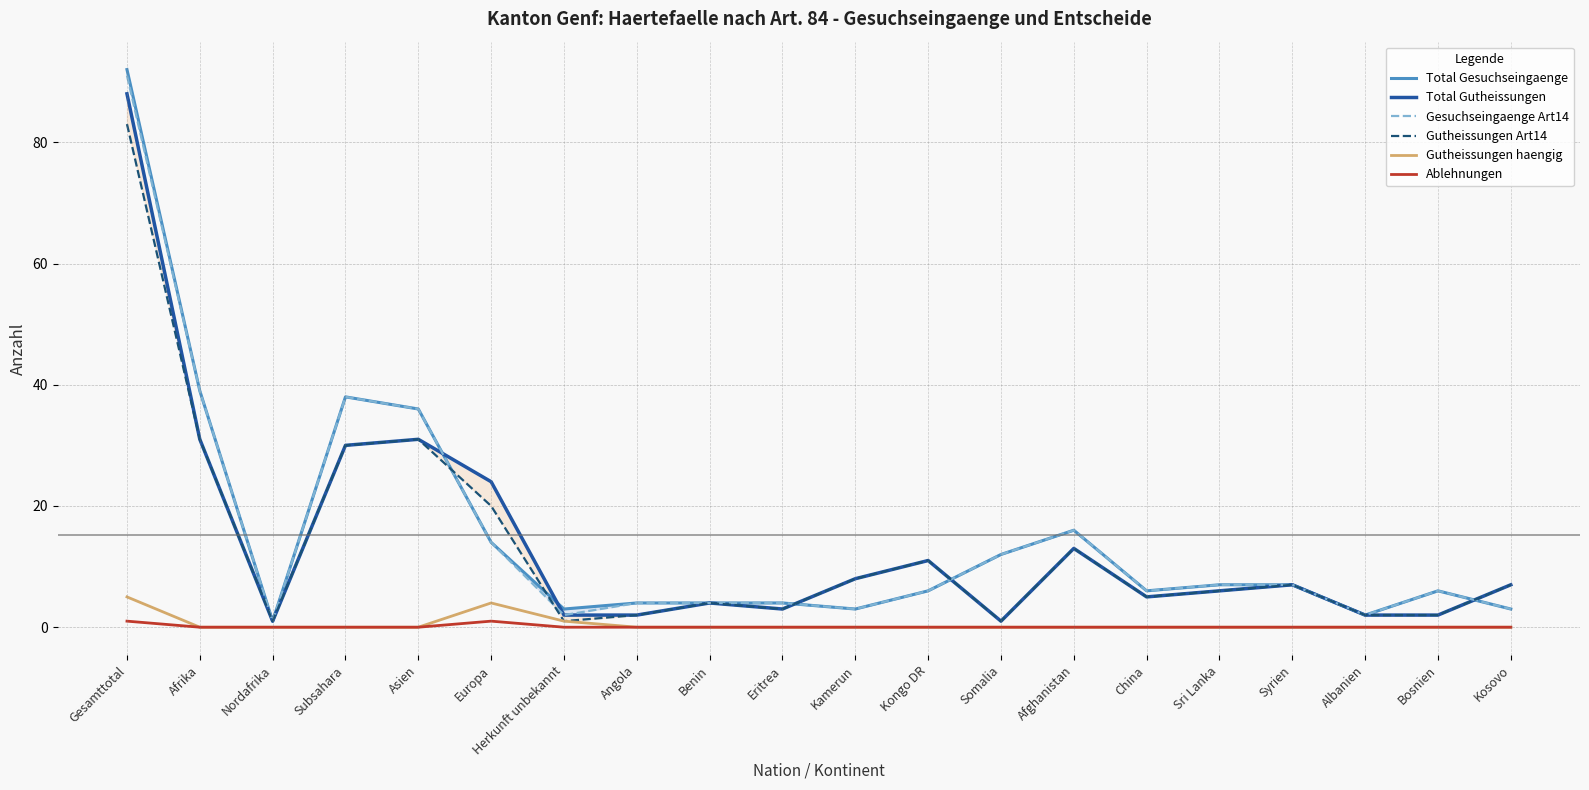

Which series has the largest range (max minus min)?

Total Gesuchseingaenge